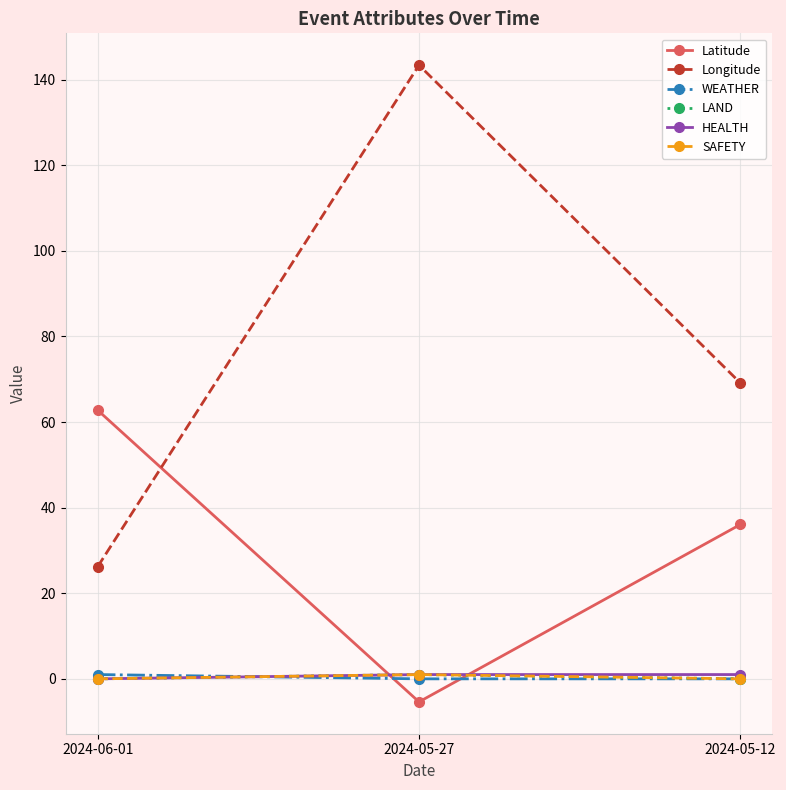

Is this an area chart (filled region under the line)?

No